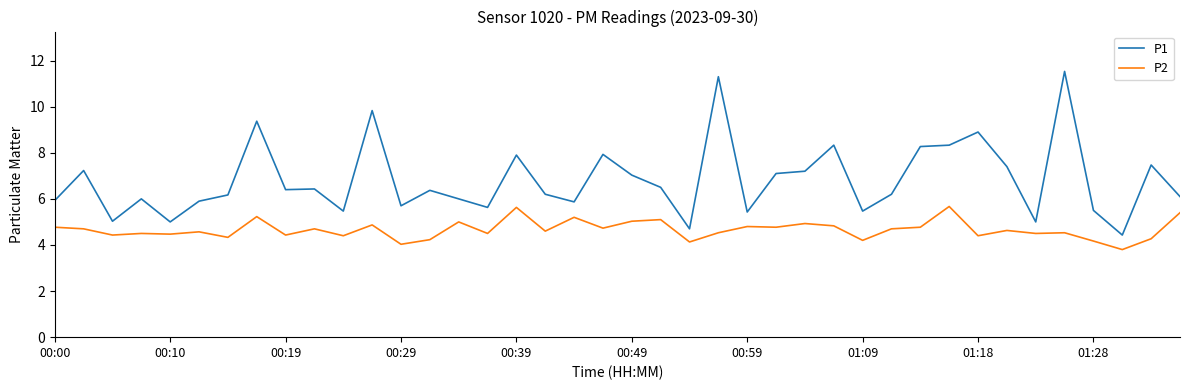

True or false: P1 and P2 cross at least once.

False